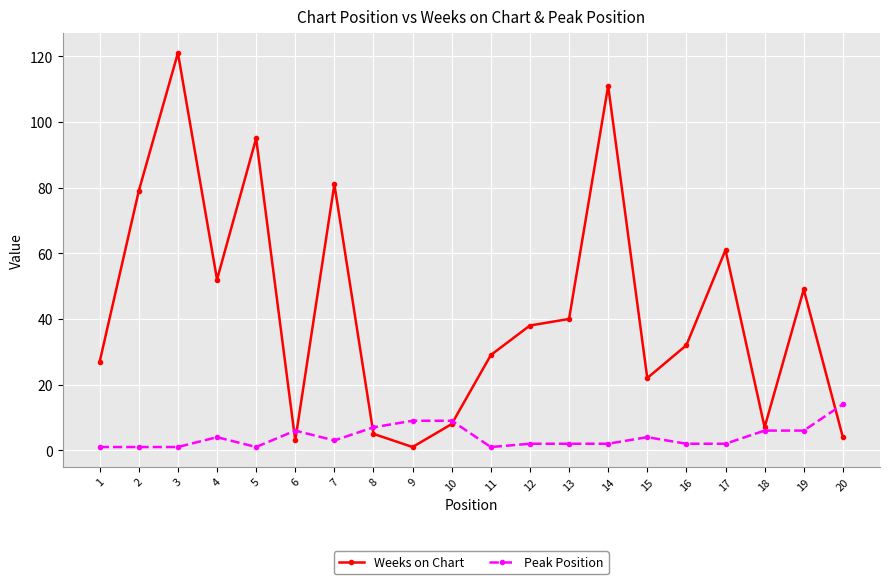

Is it true that Peak Position equals 14 at 20?

True